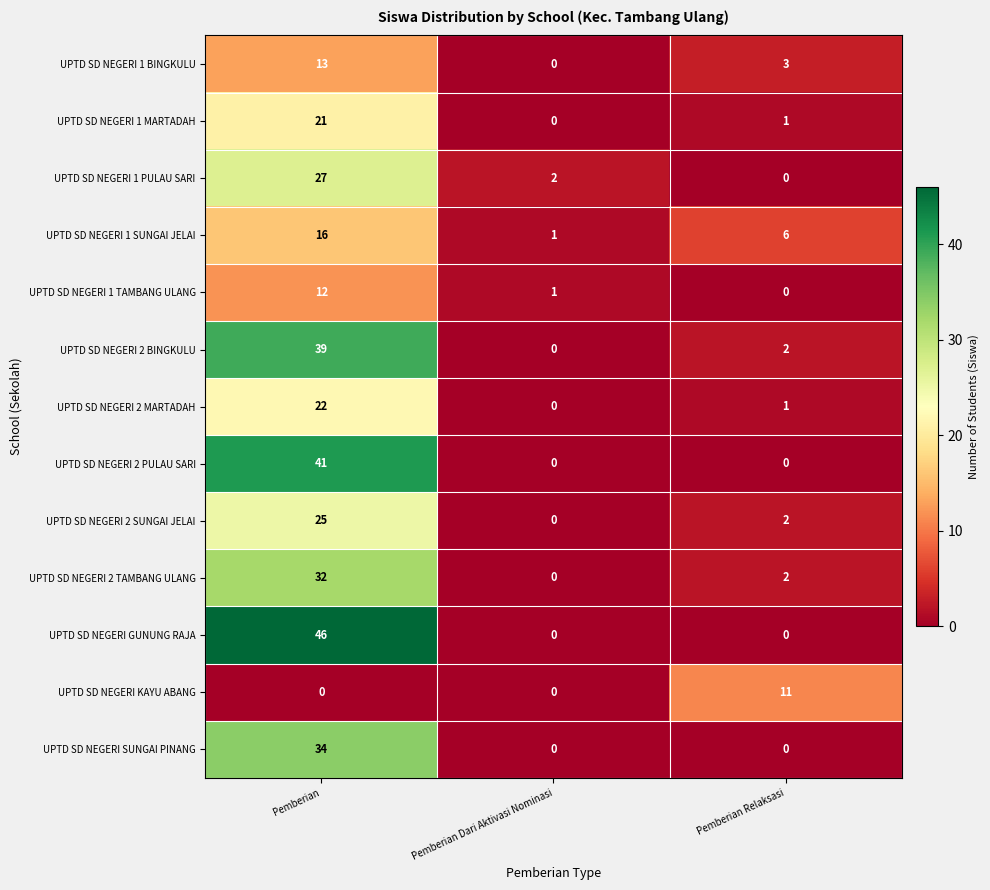

What is the difference between the maximum and minimum values in the UPTD SD NEGERI 1 PULAU SARI series?

27